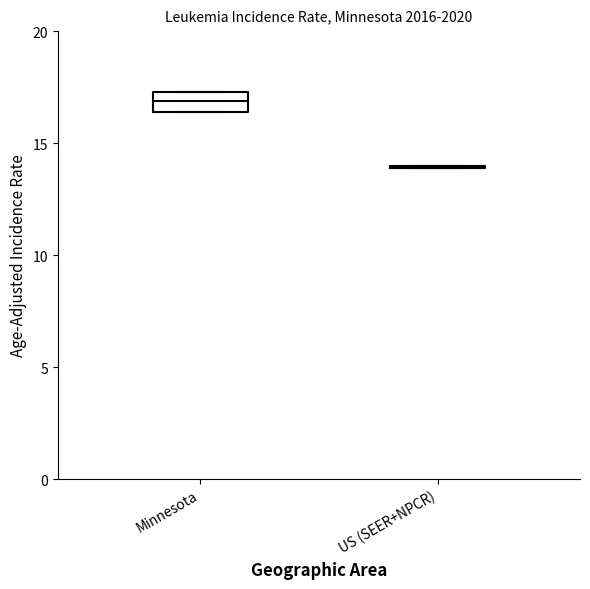

Reading left to right, read every box against the y-axis: the position of its median line, the range the box covers, and the ends of its whiskers. The values are not printed on the chart, so give them approximately, as read against the axis.

Minnesota: median 17.0, box 16.5 to 17.5, whiskers 16.5 to 17.5
US (SEER+NPCR): box collapsed to a line at 14.0, whiskers 14.0 to 14.0